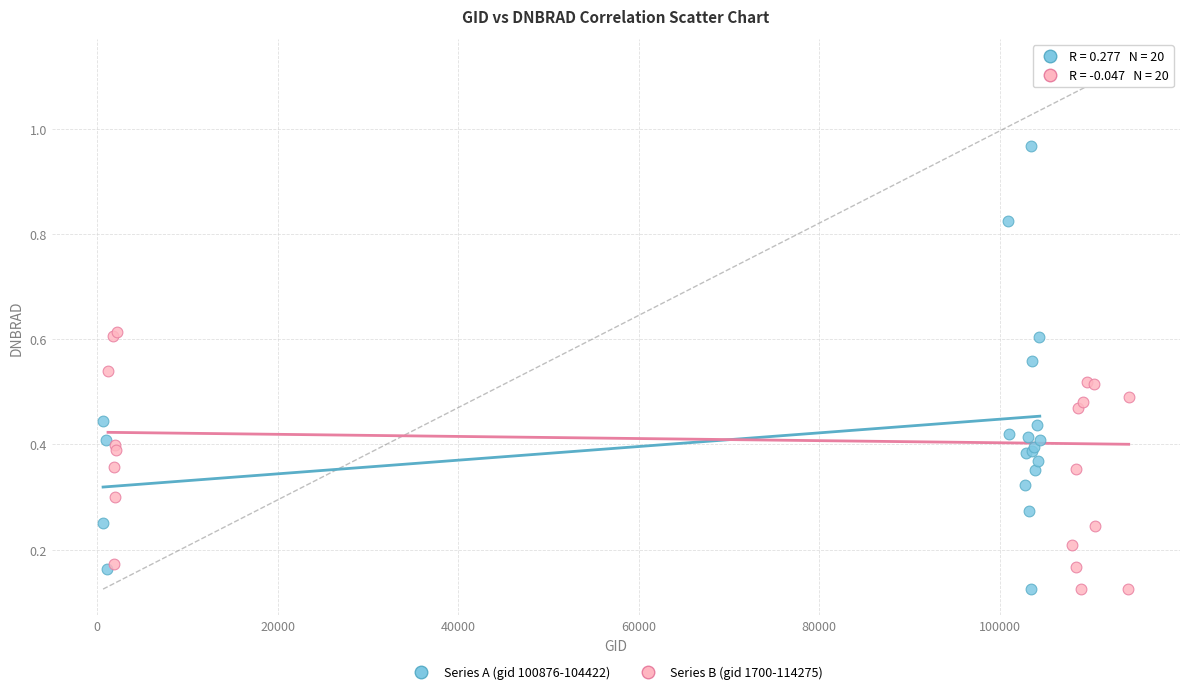

What are all the series names shown in the legend?

Series A (gid 100876-104422), Series B (gid 1700-114275)